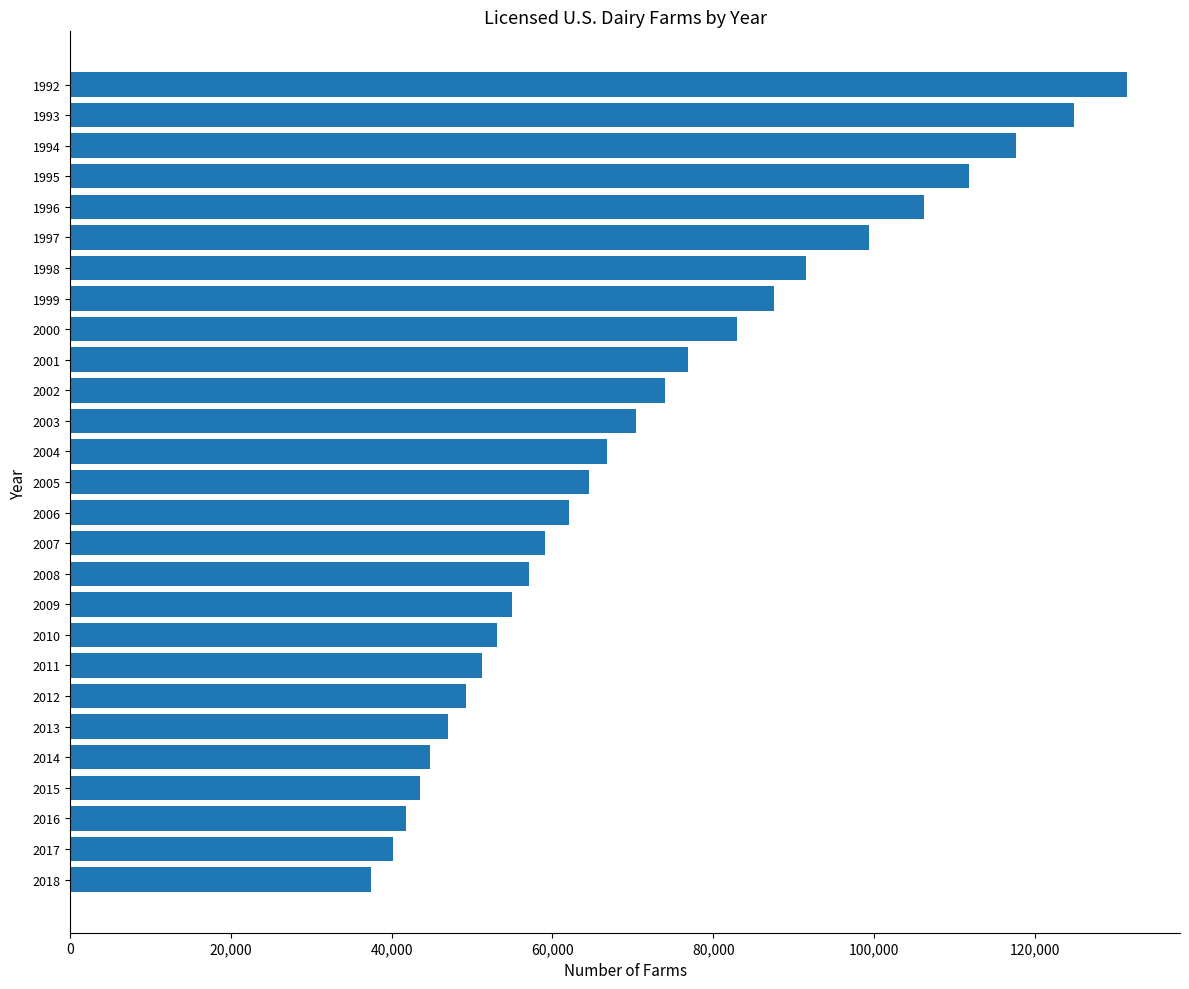

Is it true that the value at 2006 is 13796?

False